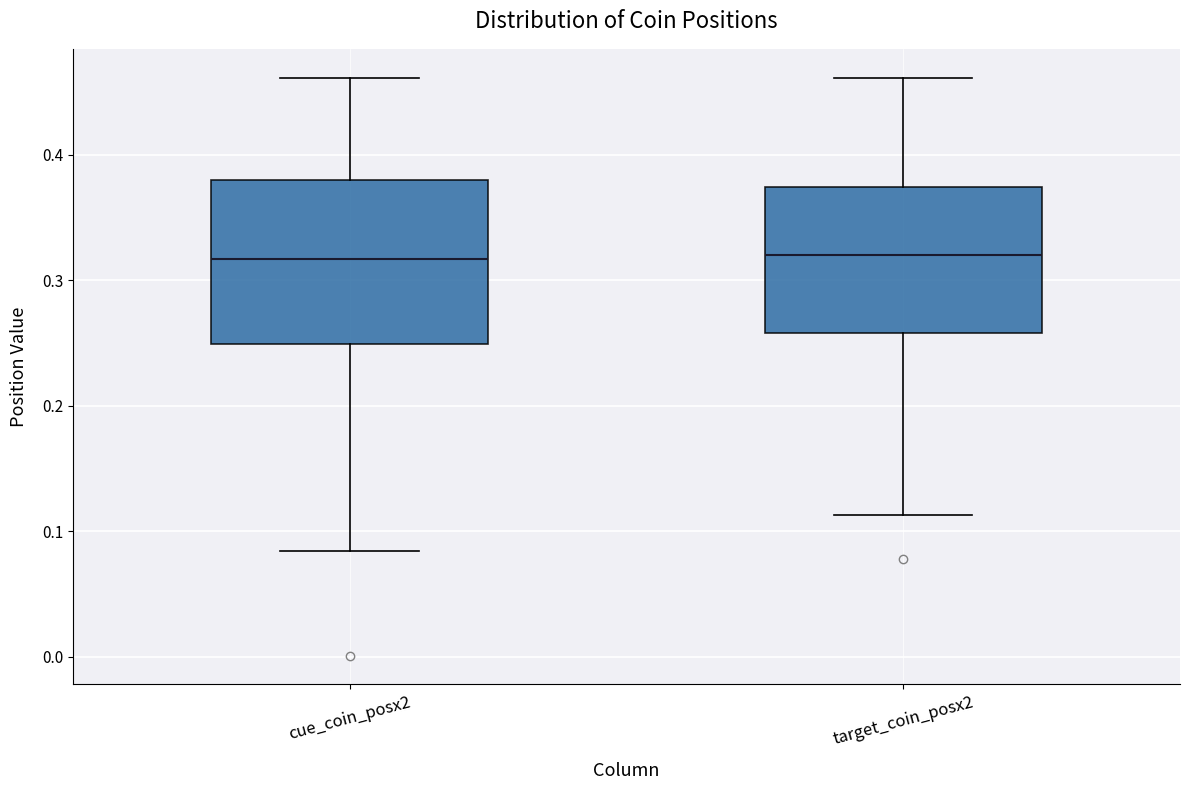

Reading left to right, read every box against the y-axis: the position of its median line, the range the box covers, and the ends of its whiskers. The values are not printed on the chart, so give them approximately, as read against the axis.

cue_coin_posx2: median 0.32, box 0.25 to 0.38, whiskers 0.08 to 0.46
target_coin_posx2: median 0.32, box 0.26 to 0.37, whiskers 0.11 to 0.46